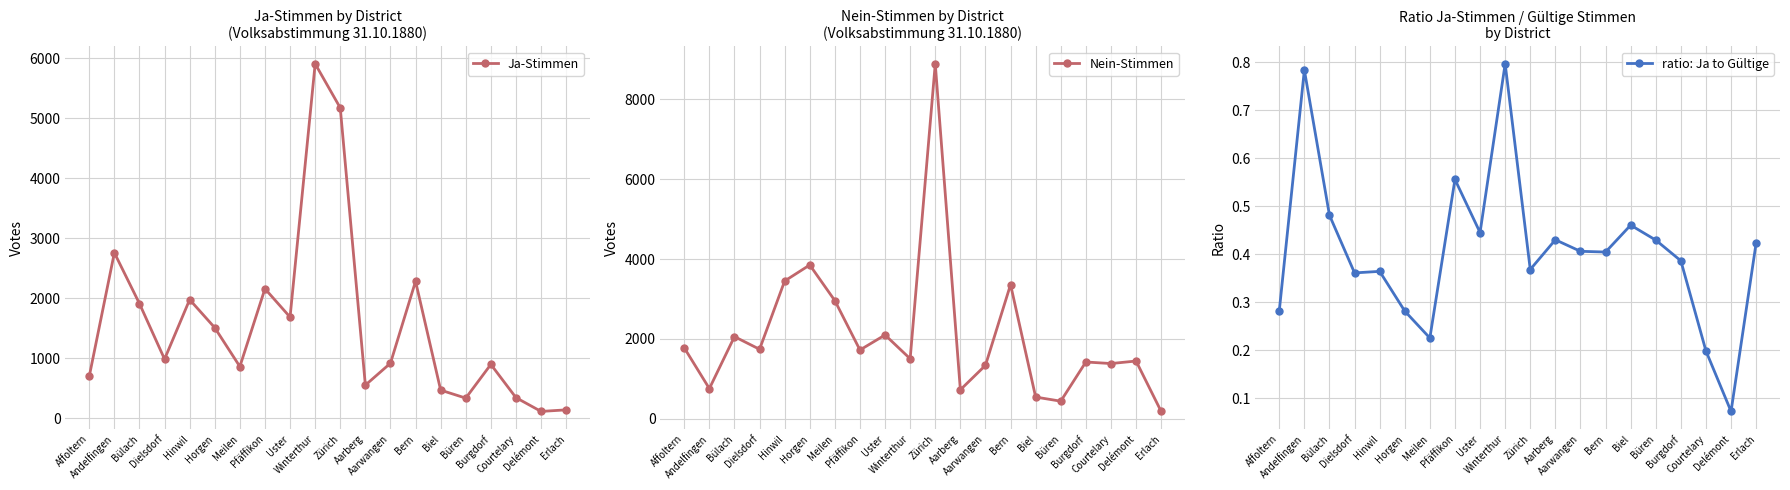

What is the greatest value displayed?

8881.0